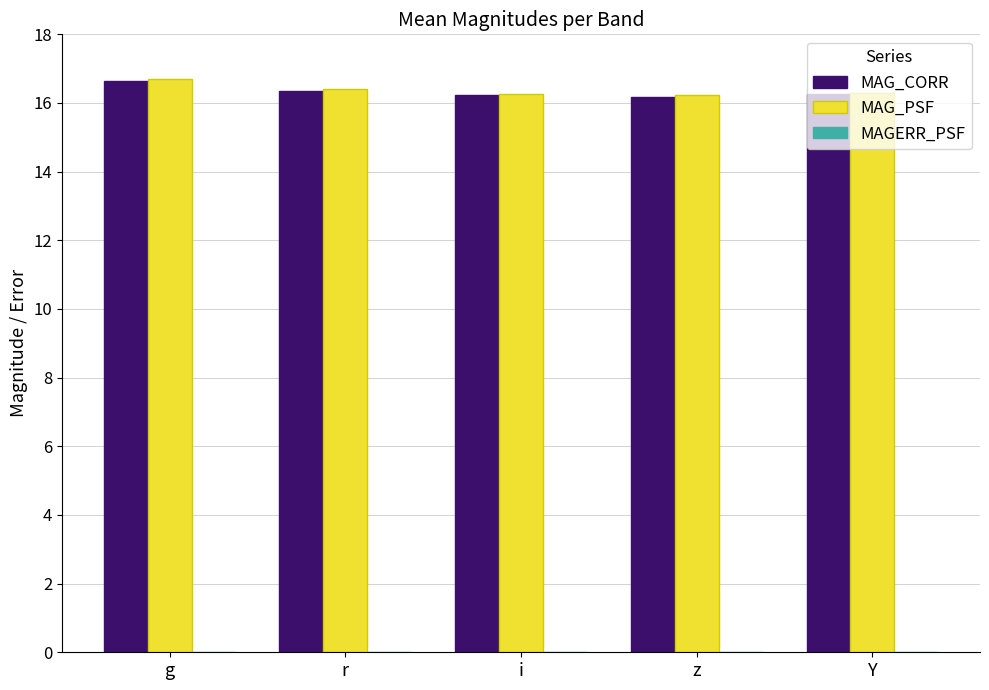

True or false: MAG_PSF has a value of 7.6 at i.

False